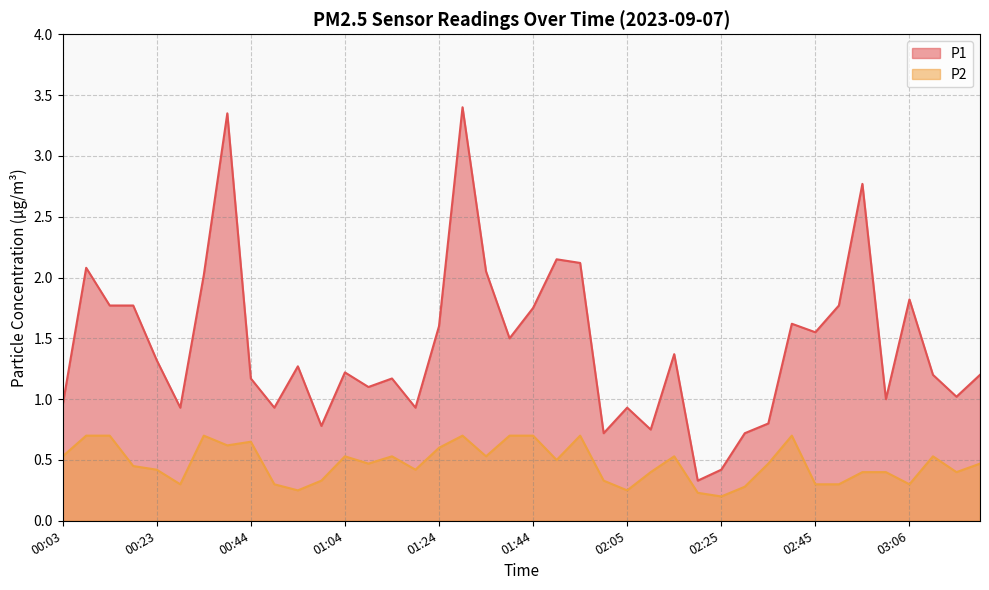

Between 00:38 and 03:16, which is larger?

00:38